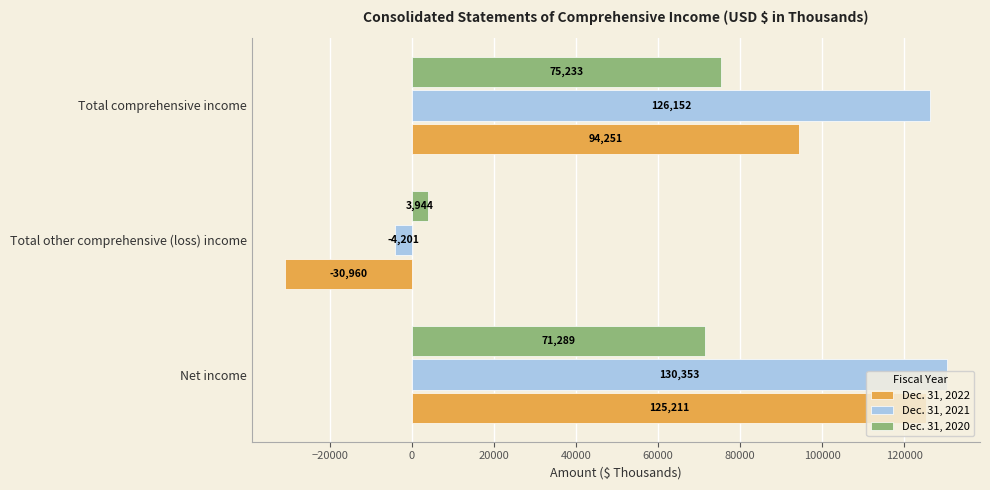

At how many categories does at least one series exceed 128246?

1